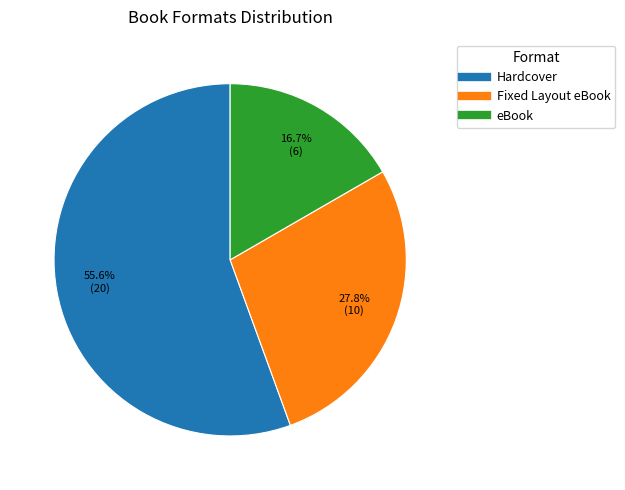

Which category has the smallest portion of the pie?

eBook